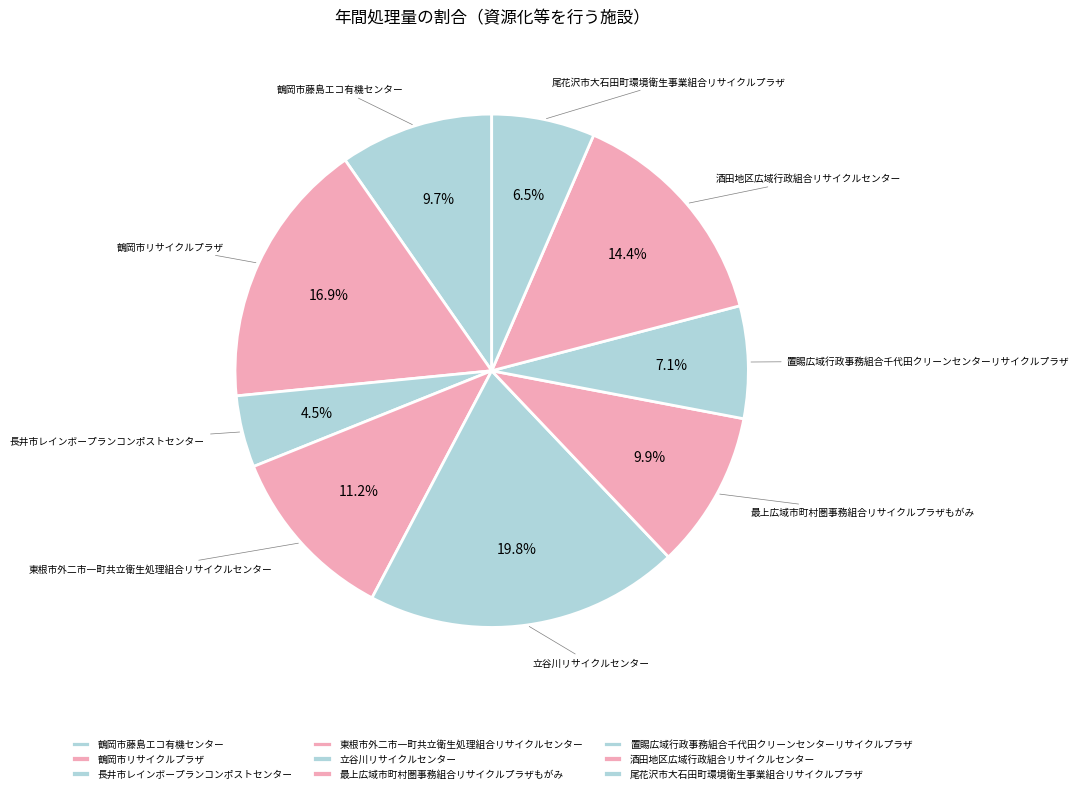

Which slice is the smallest?

長井市レインボープランコンポストセンター